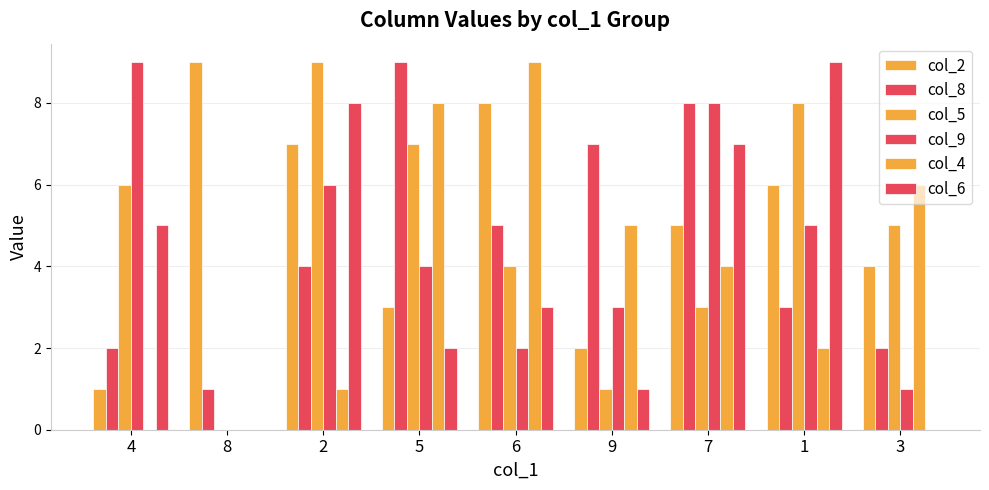

What is the spread (max minus min) of values at 2?

8